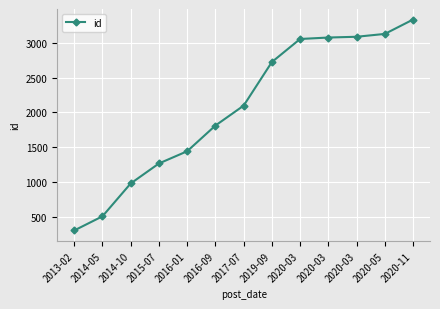

What is the ratio of the value at 2019-09 to the value at 2014-10?

2.8